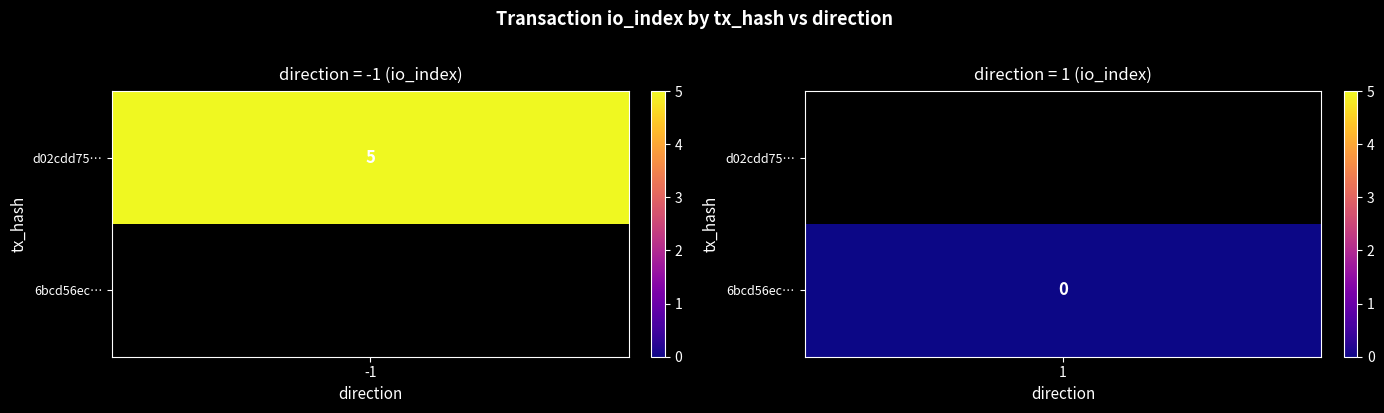

The 6bcd56ec737c13f662975178233638ff93b05ba series shows -0.4 at io_index. True or false?

False